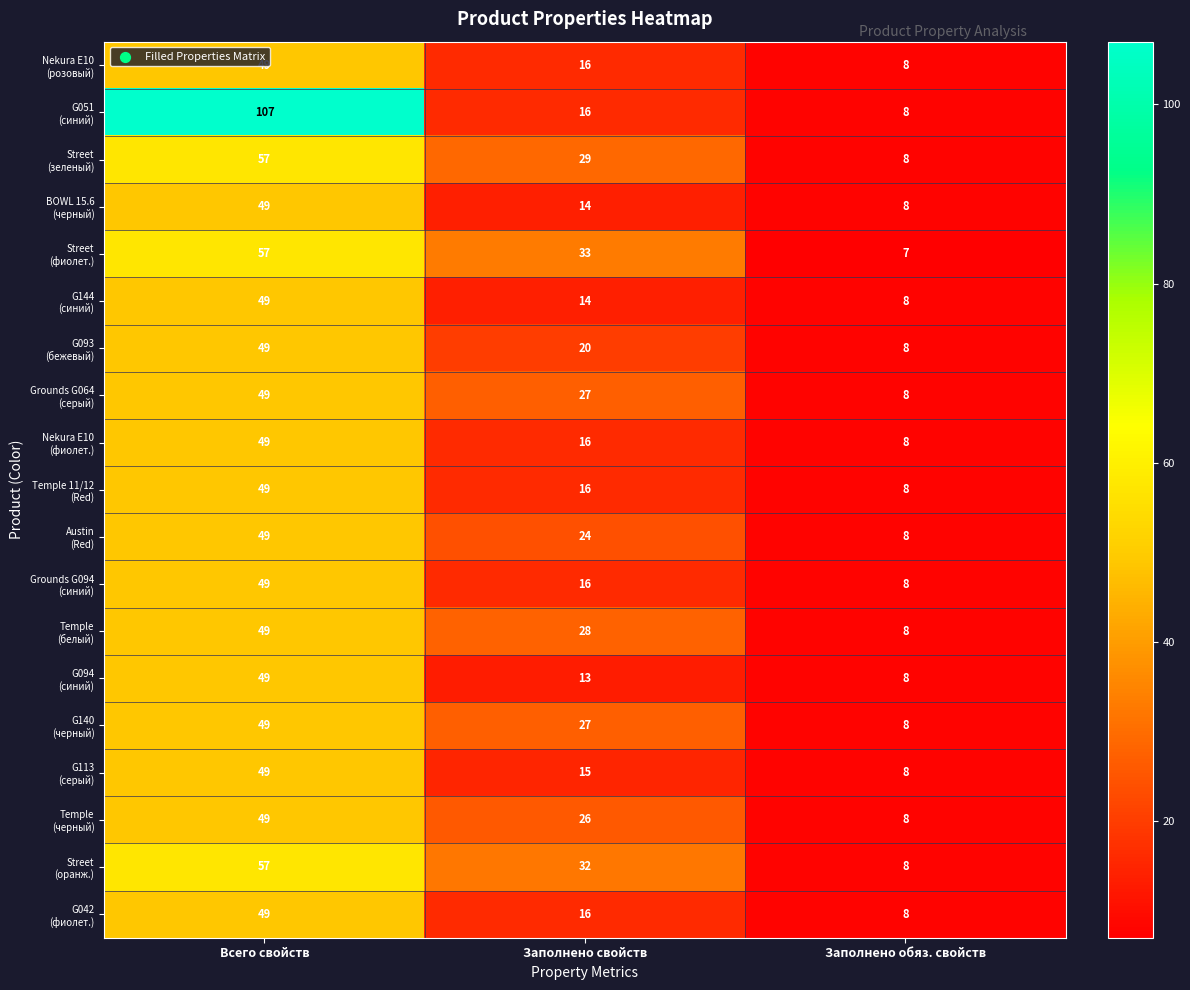

What is the greatest value displayed?

107